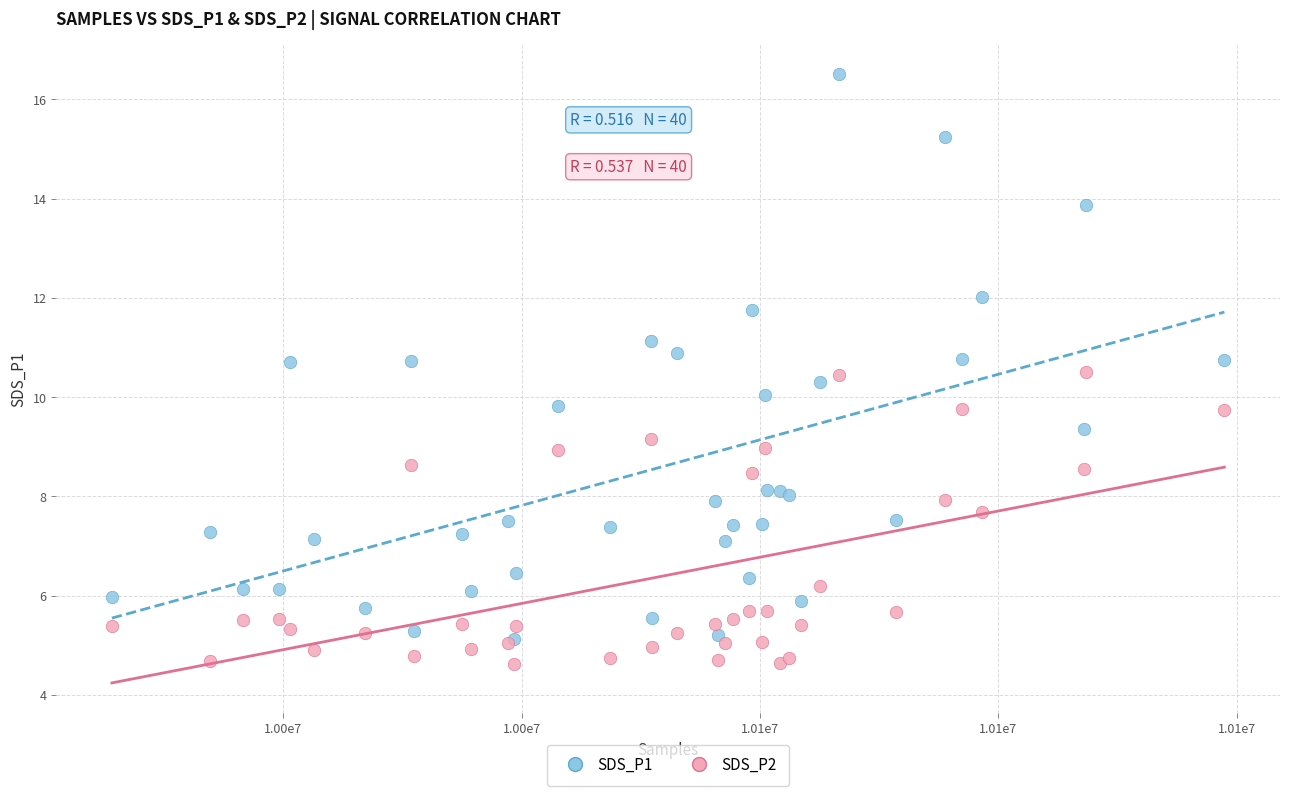

Which series reaches the minimum Y coordinate?

SDS_P2